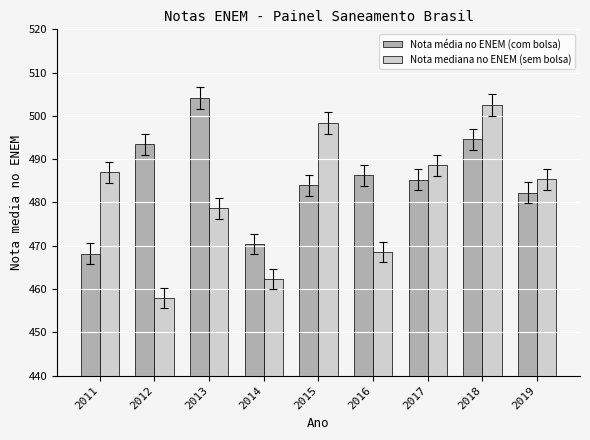

How many categories are shown in the chart?

9